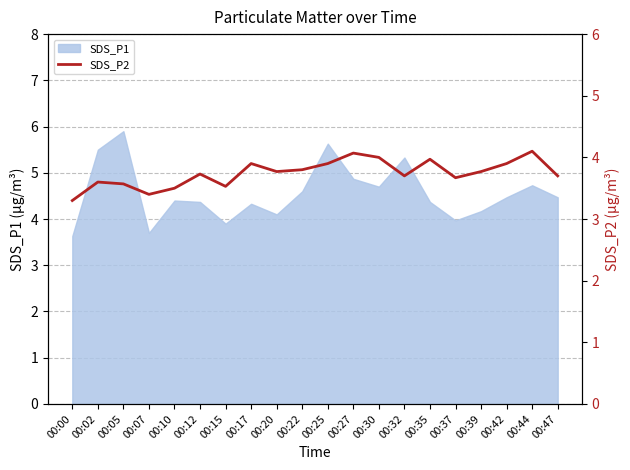

Which label corresponds to the smallest value in the chart?

00:00